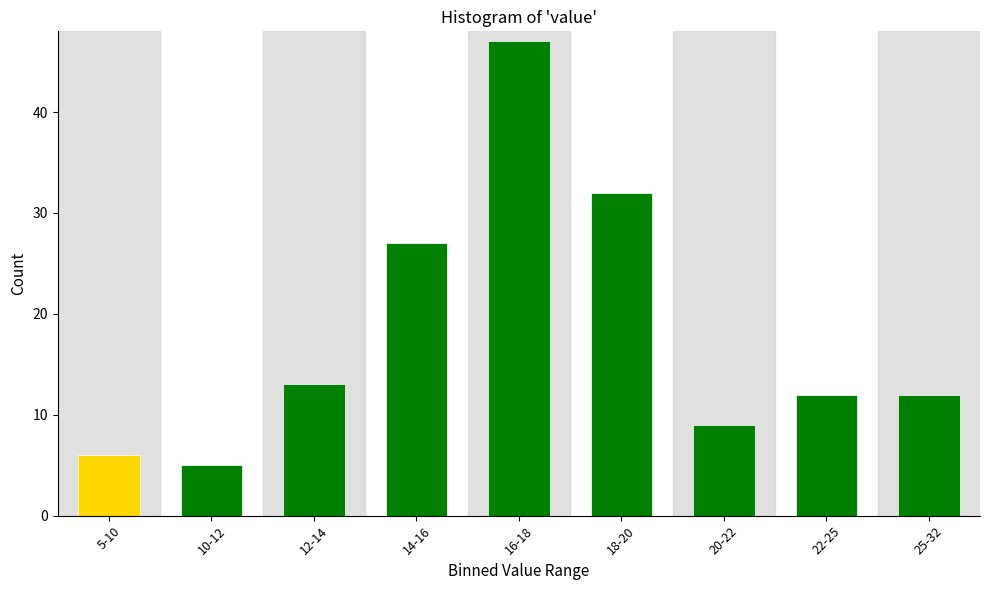

Reading left to right, transcribe all the data shown in this chart.

5-10=6	10-12=5	12-14=13	14-16=27	16-18=47	18-20=32	20-22=9	22-25=12	25-32=12